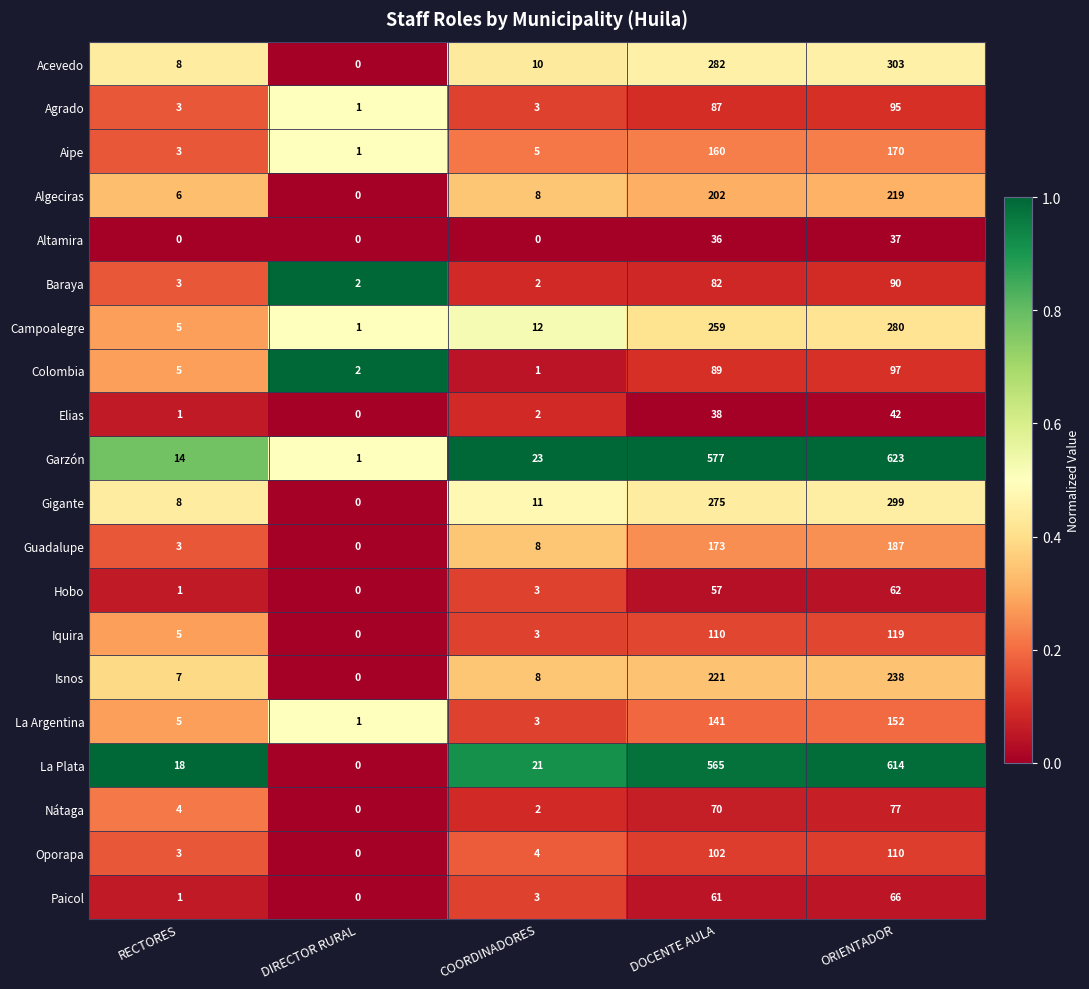

True or false: Hobo has a value of 2 at RECTORES.

False